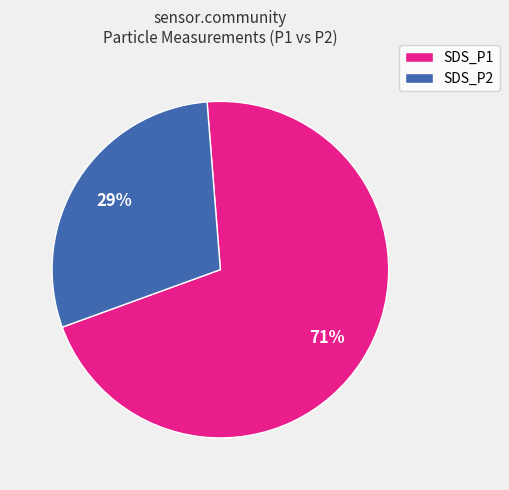

Approximately how many times larger is the value at SDS_P2 compared to SDS_P1?

0.4